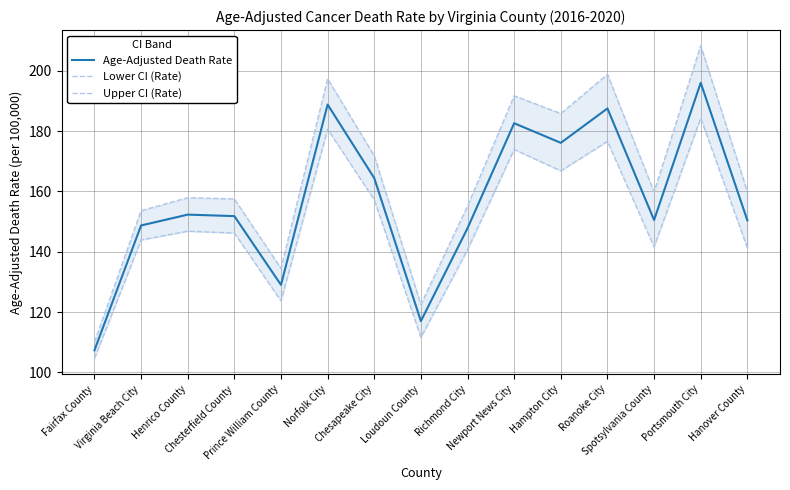

Count the number of categories in the chart.

15